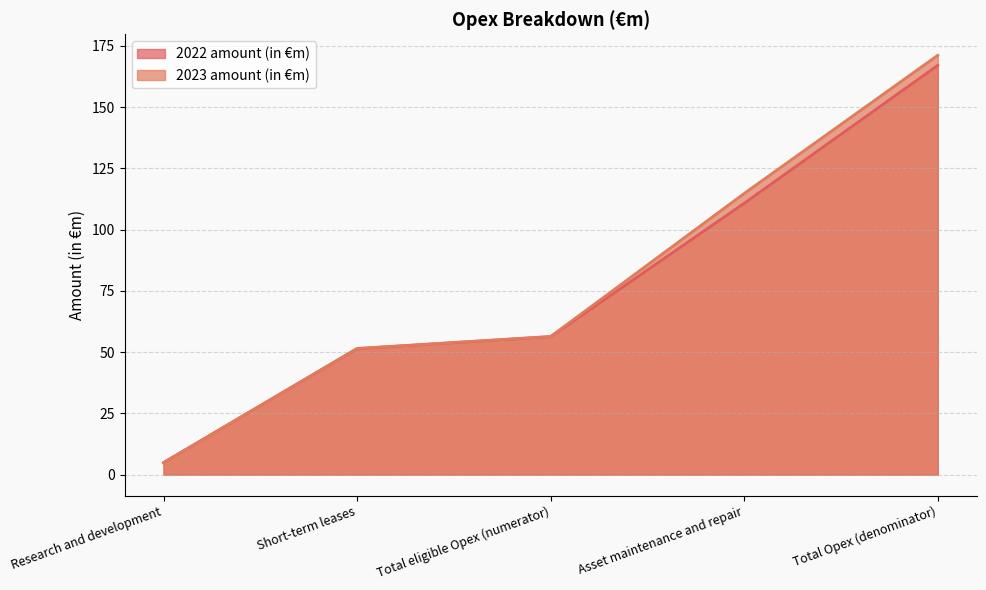

What is the spread (max minus min) of values at Total Opex (denominator)?

4.1